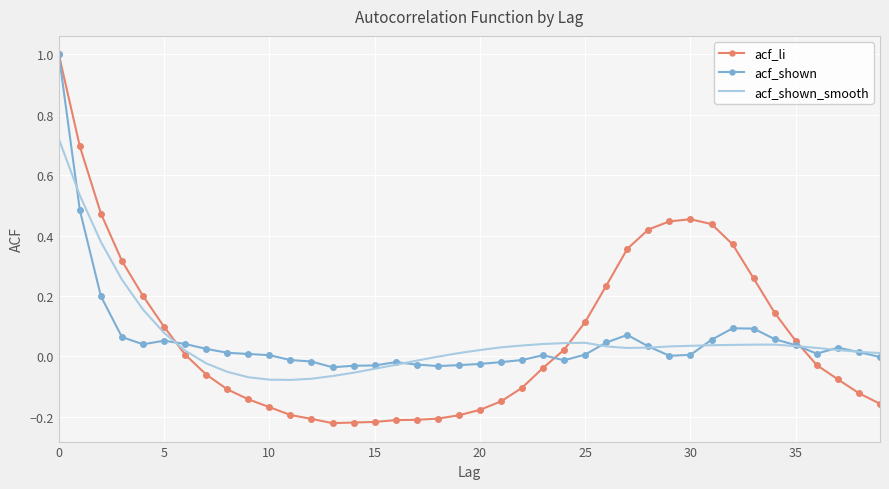

Which series has the widest spread of values?

acf_li